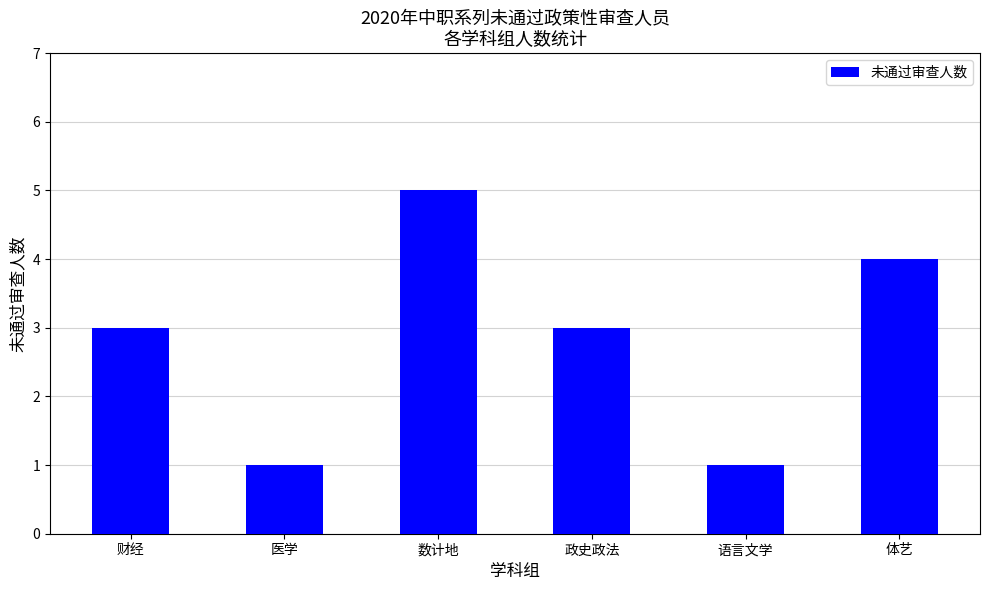

Reading left to right, what are all the values shown in this chart?

财经=3	医学=1	数计地=5	政史政法=3	语言文学=1	体艺=4